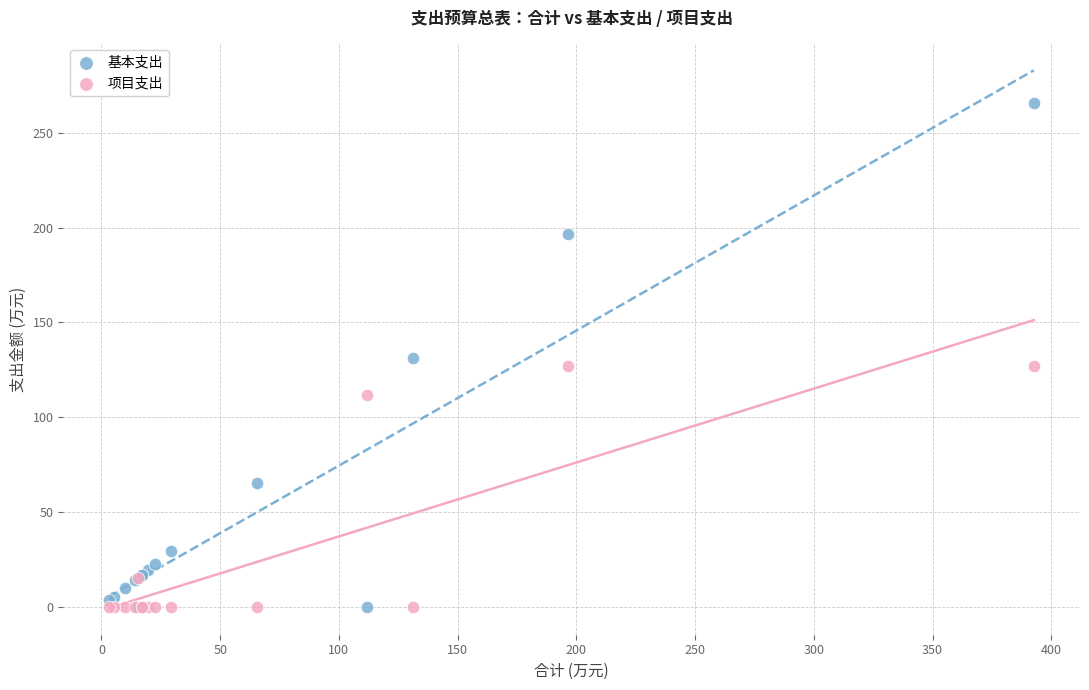

What are all the series names shown in the legend?

基本支出, 项目支出